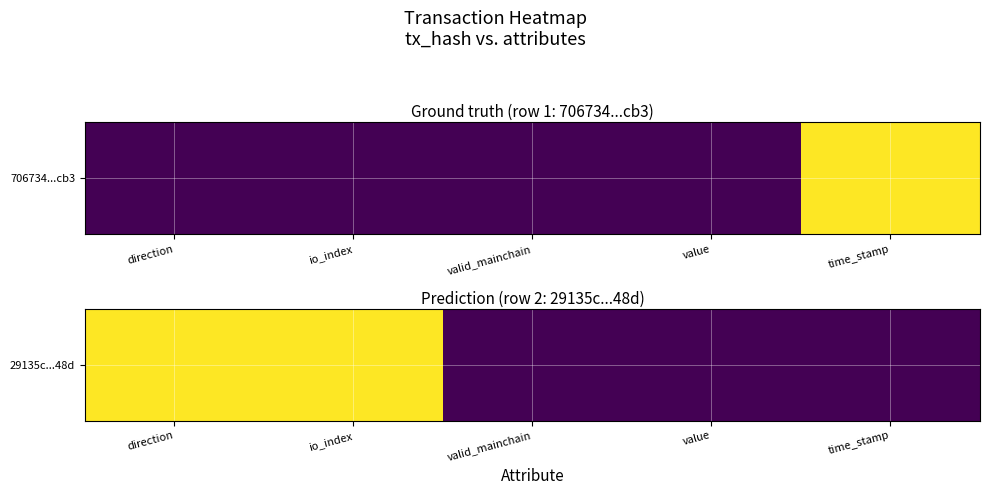

Reading right to left, what are all the values shown in this chart?

time_stamp=0	value=0	valid_mainchain=0	io_index=1	direction=1